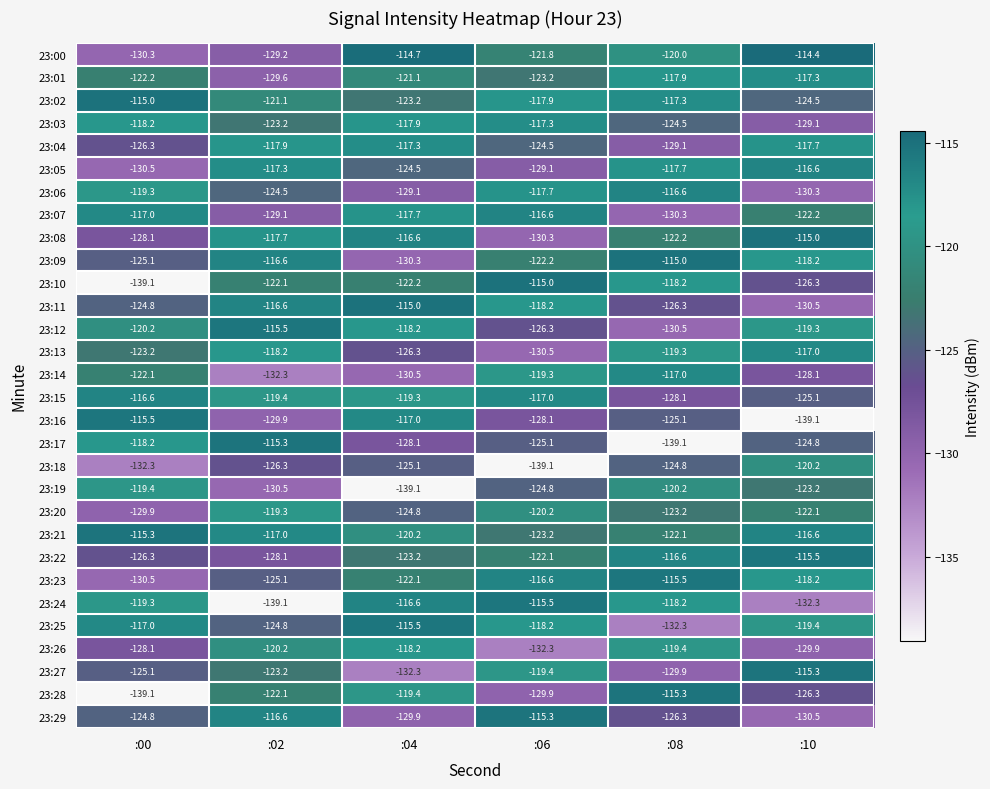

Which series has the largest total across all categories?

23:21